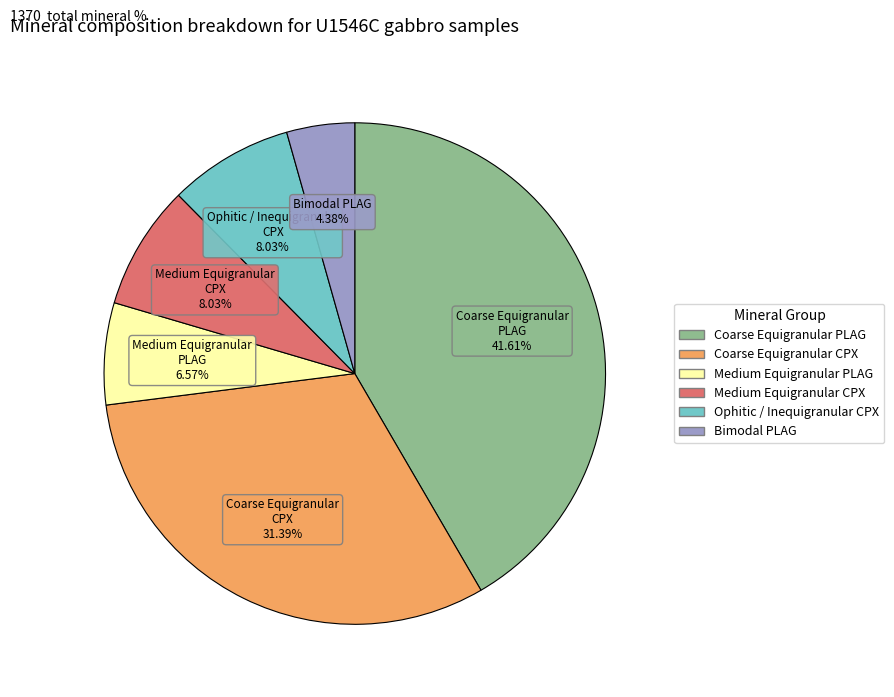

Is there any slice that represents more than half of the pie?

No